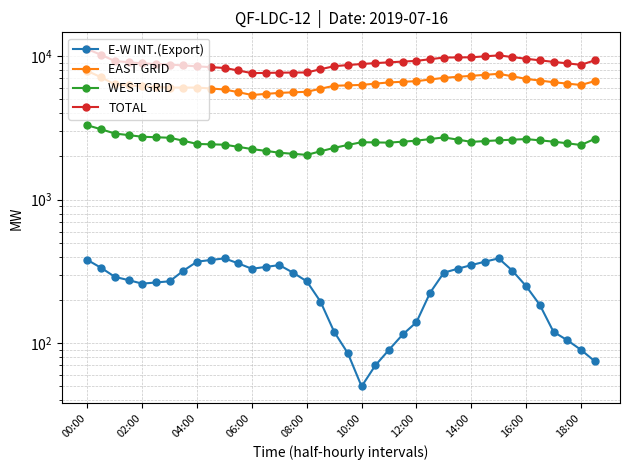

Between 19 and 14:00, which is larger?

14:00